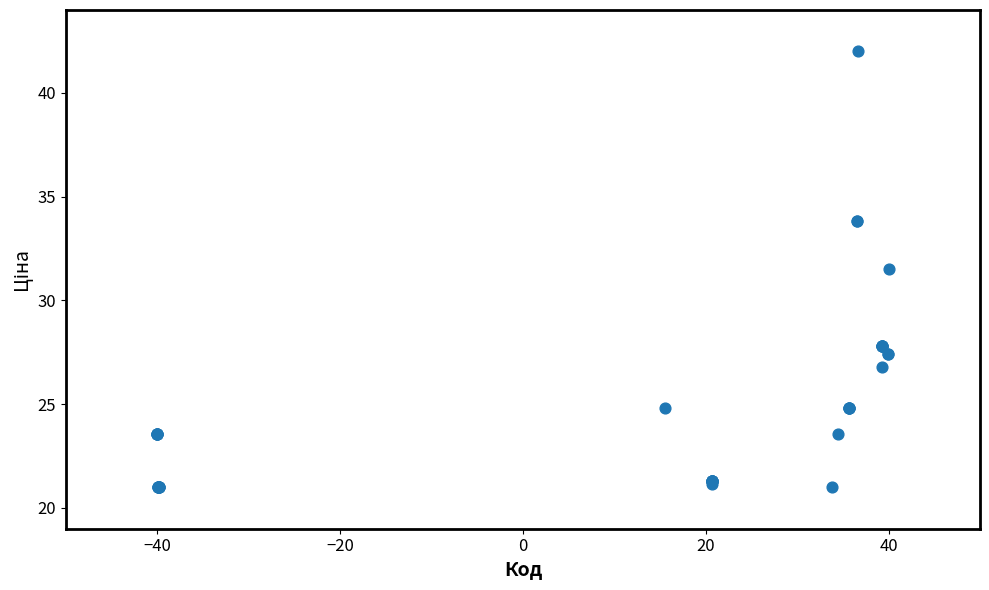

What Y value in the scatter plot is closest to 31?

31.5